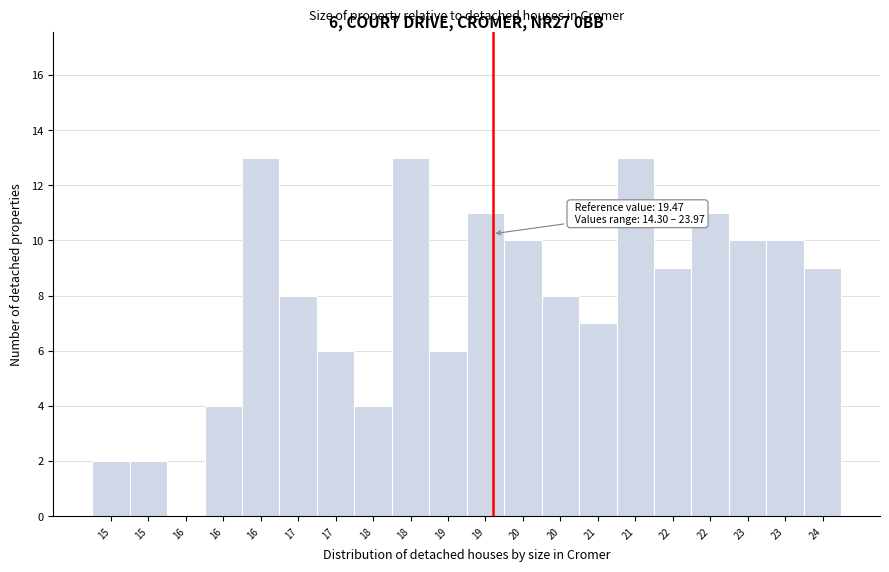

How many distinct data groups are displayed?

1